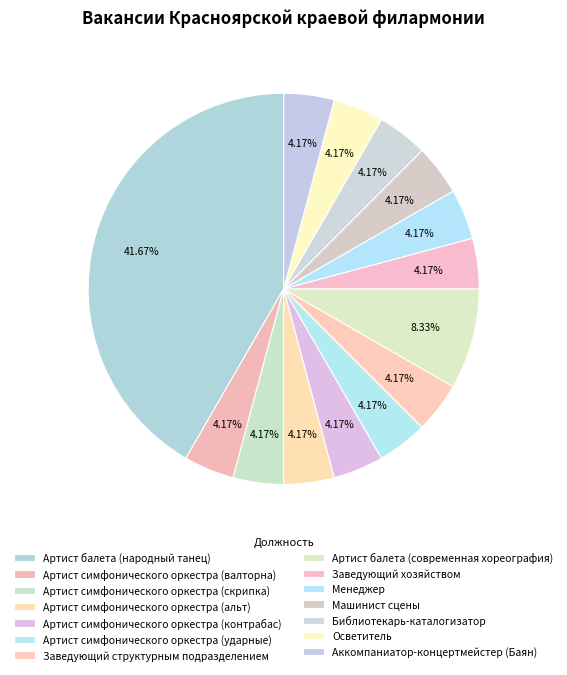

Which category has the biggest portion of the pie?

Артист балета (народный танец)